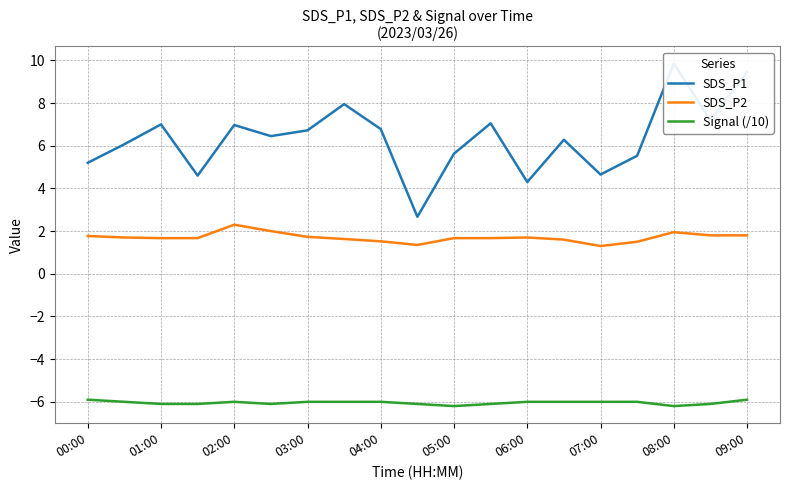

List the series in order of their overall mean, highest first.

SDS_P1, SDS_P2, Signal (/10)